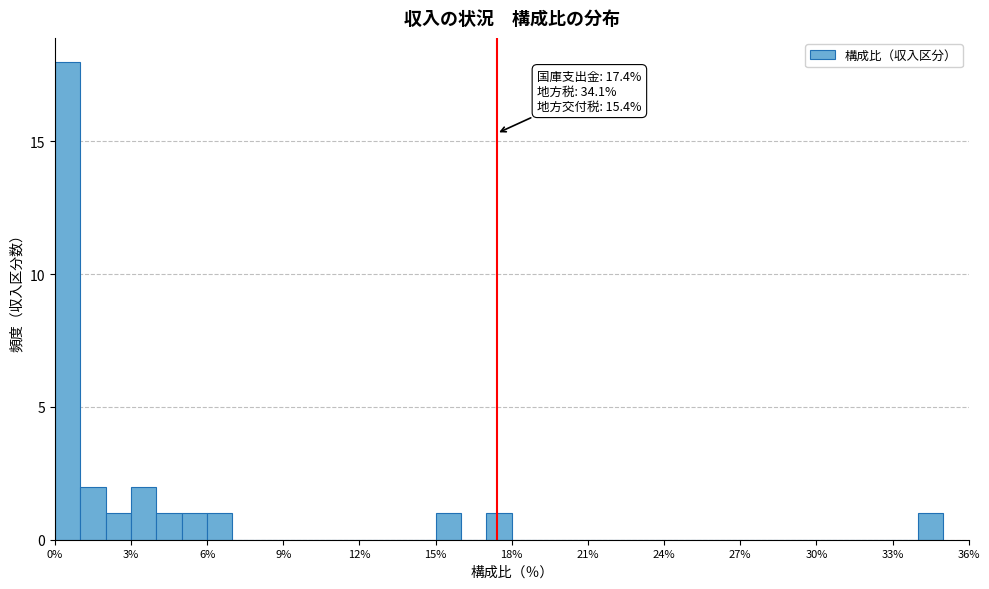

Read against the x-axis, roughly where is the centre of the tallest bar?

0.5